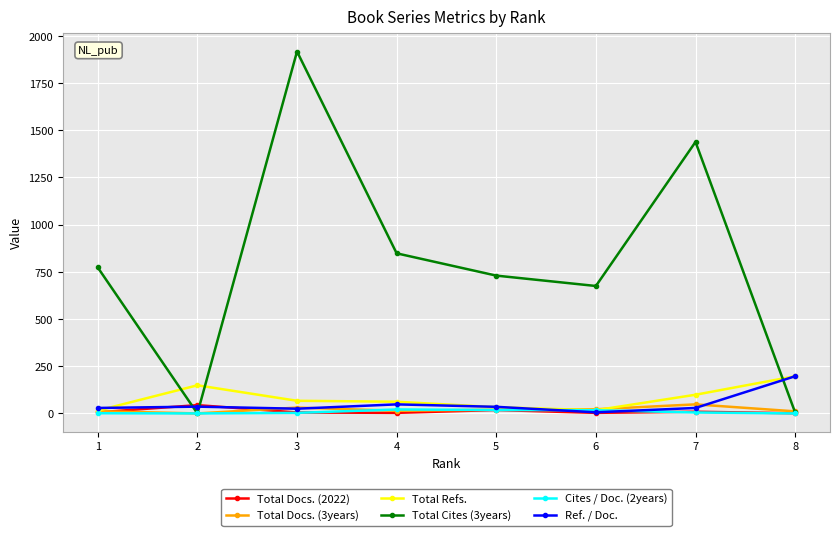

What is the value of the Cites / Doc. (2years) point at the 6th from the left?

17